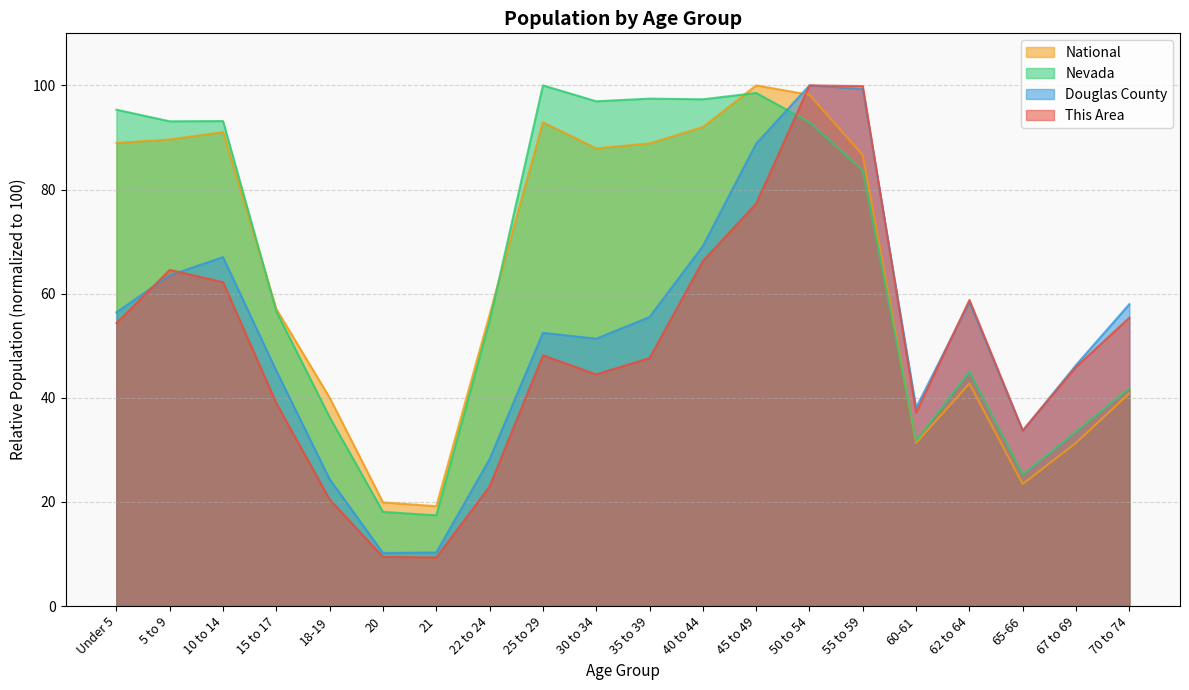

At which category does Nevada reach its first local peak?

10 to 14